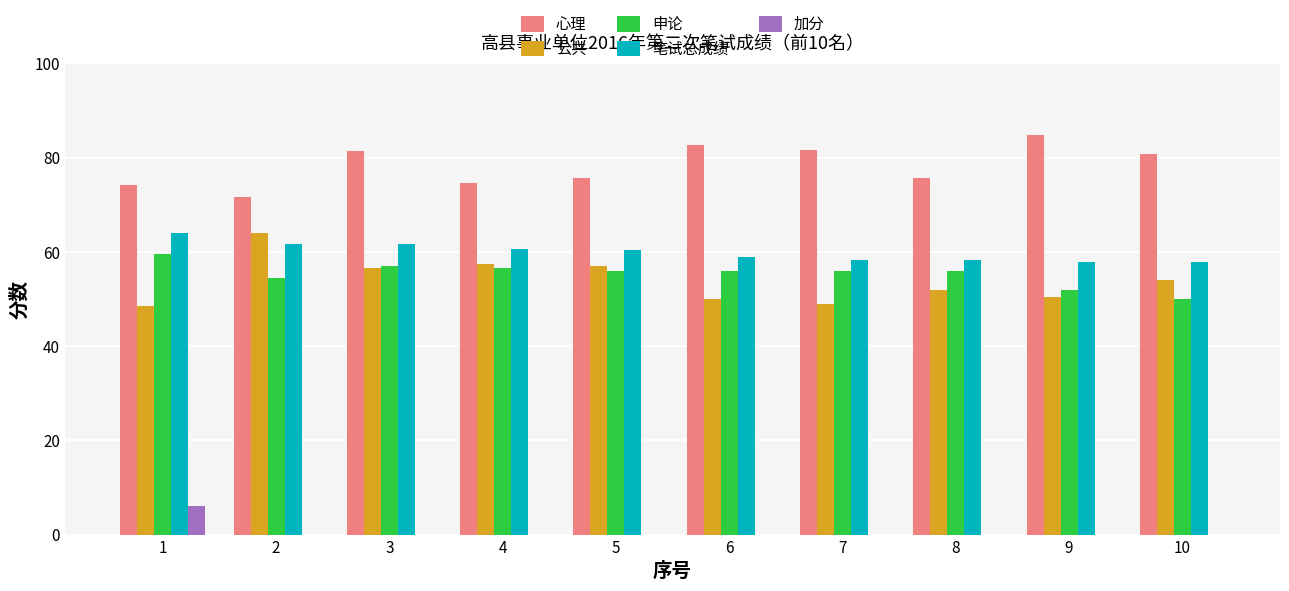

What is the sum of the 申论 values at 10 and 6?

106.0